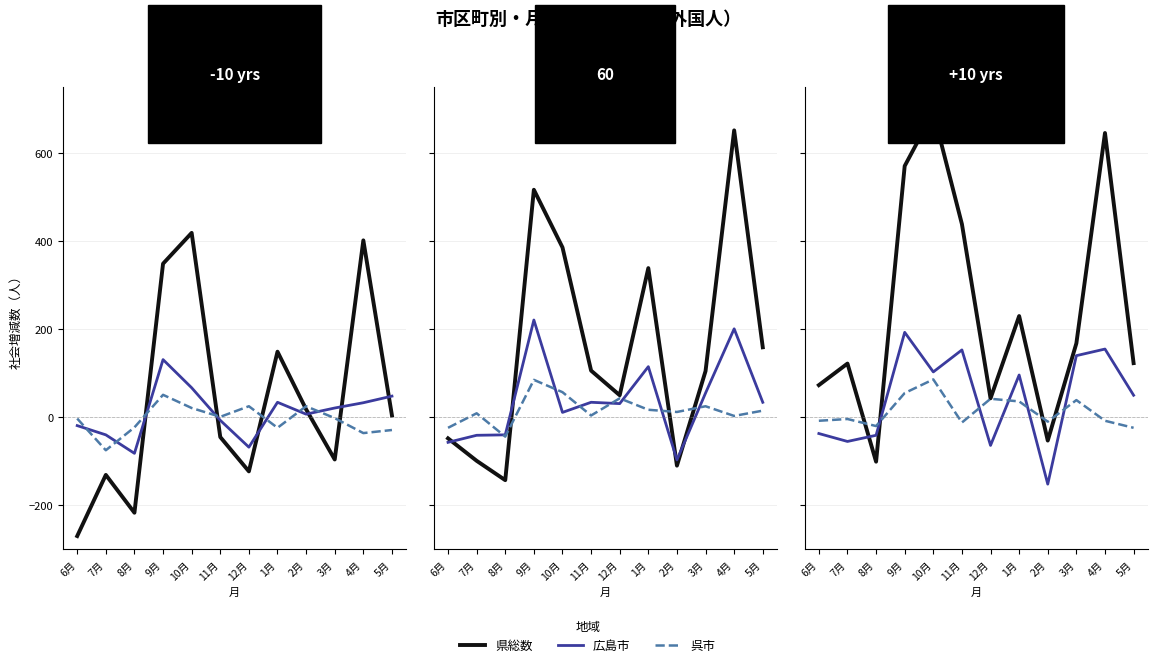

The value of 広島市 at 6月 is -37. True or false?

True